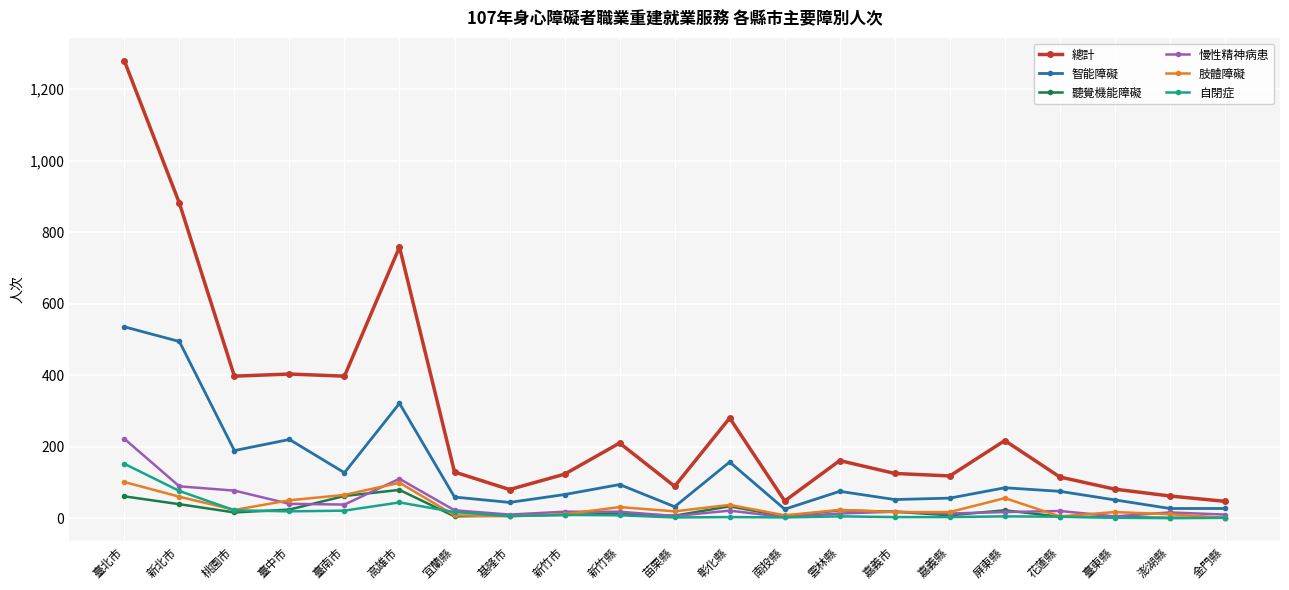

What is the value of the 慢性精神病患 point at the 5th from the left?

38